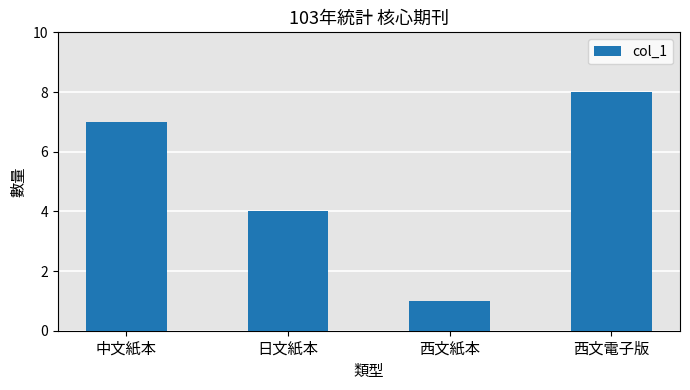

How many data points are less than 7?

2